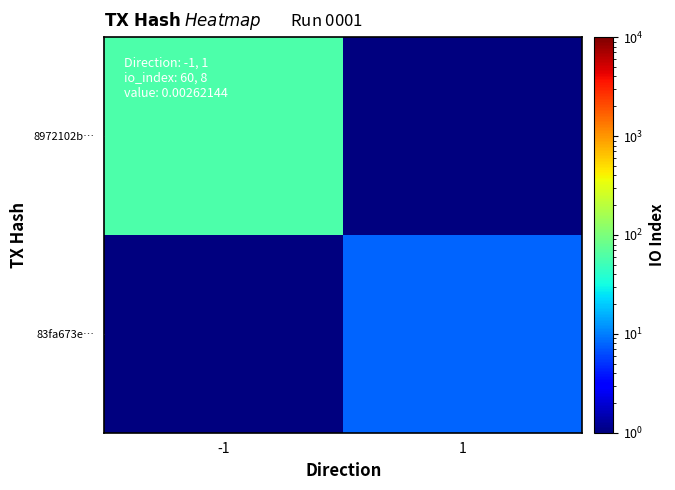

At -1, list the series in order from smallest to largest.

83fa673e…, 8972102b…